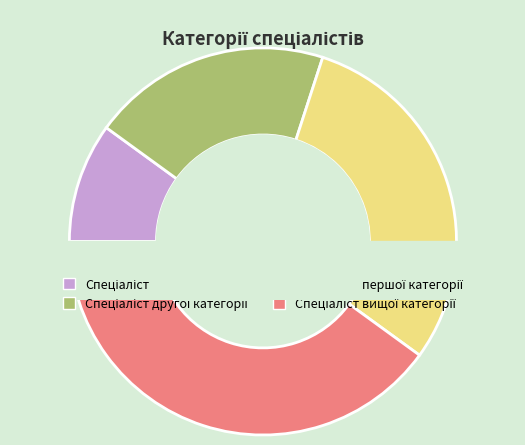

Count the number of slices in the pie.

4